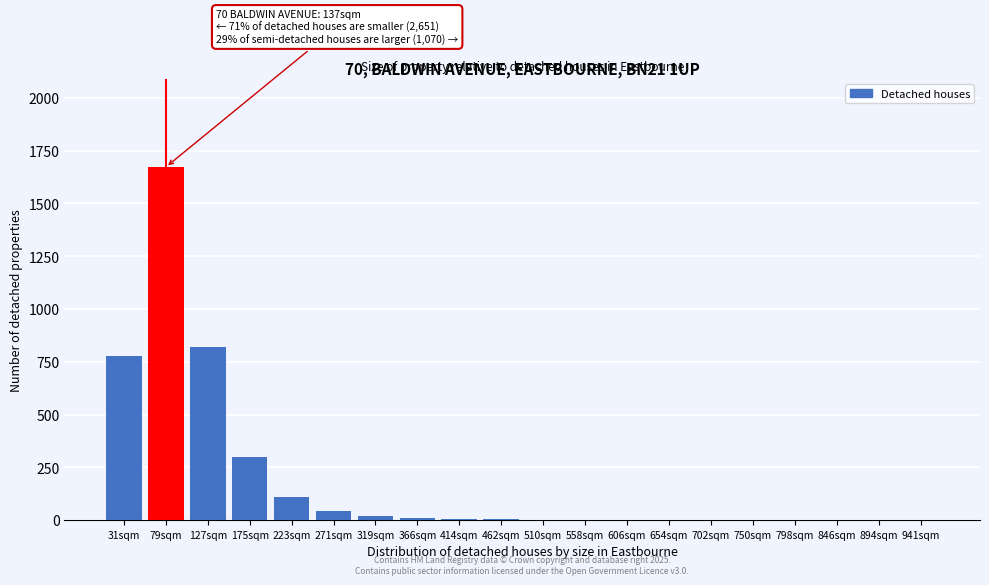

What is the greatest value displayed?

1672